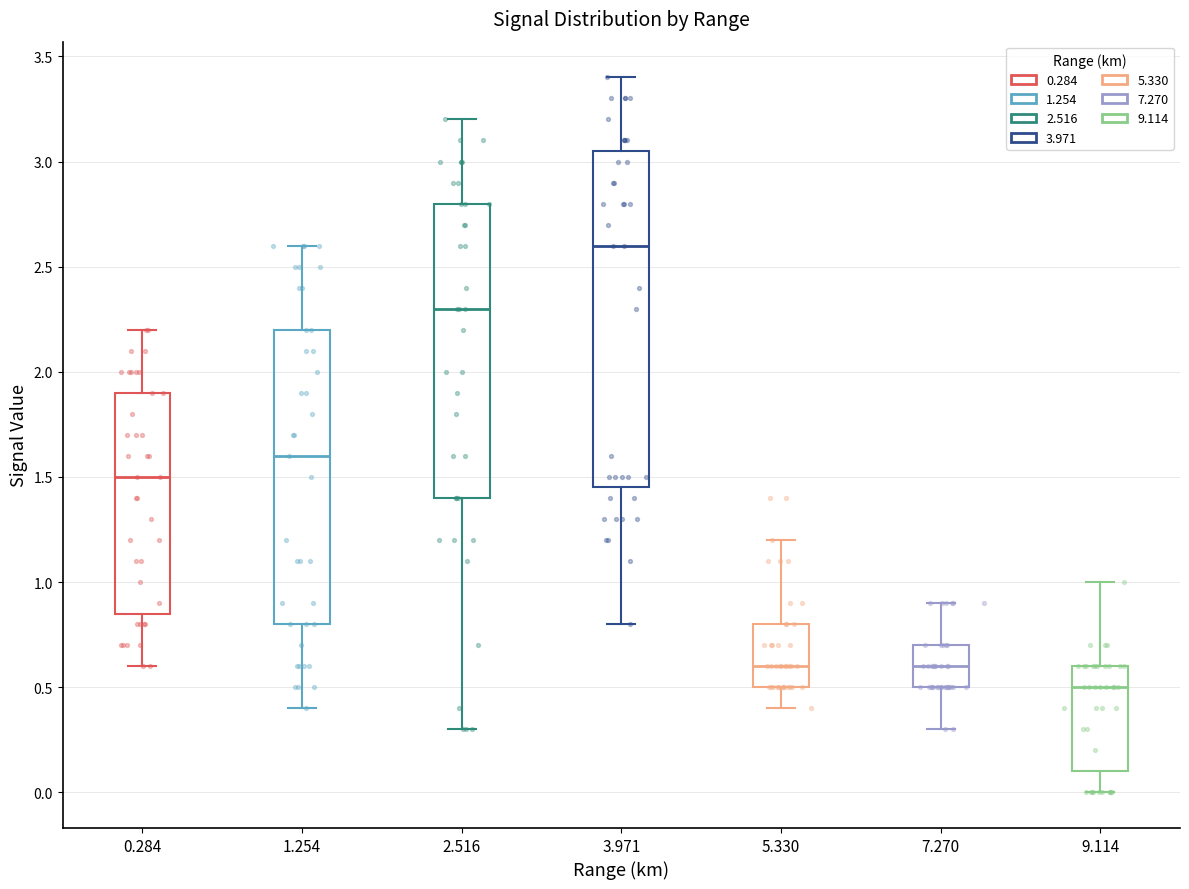

Which box is the tallest, from its lower edge to its upper edge?

3.971